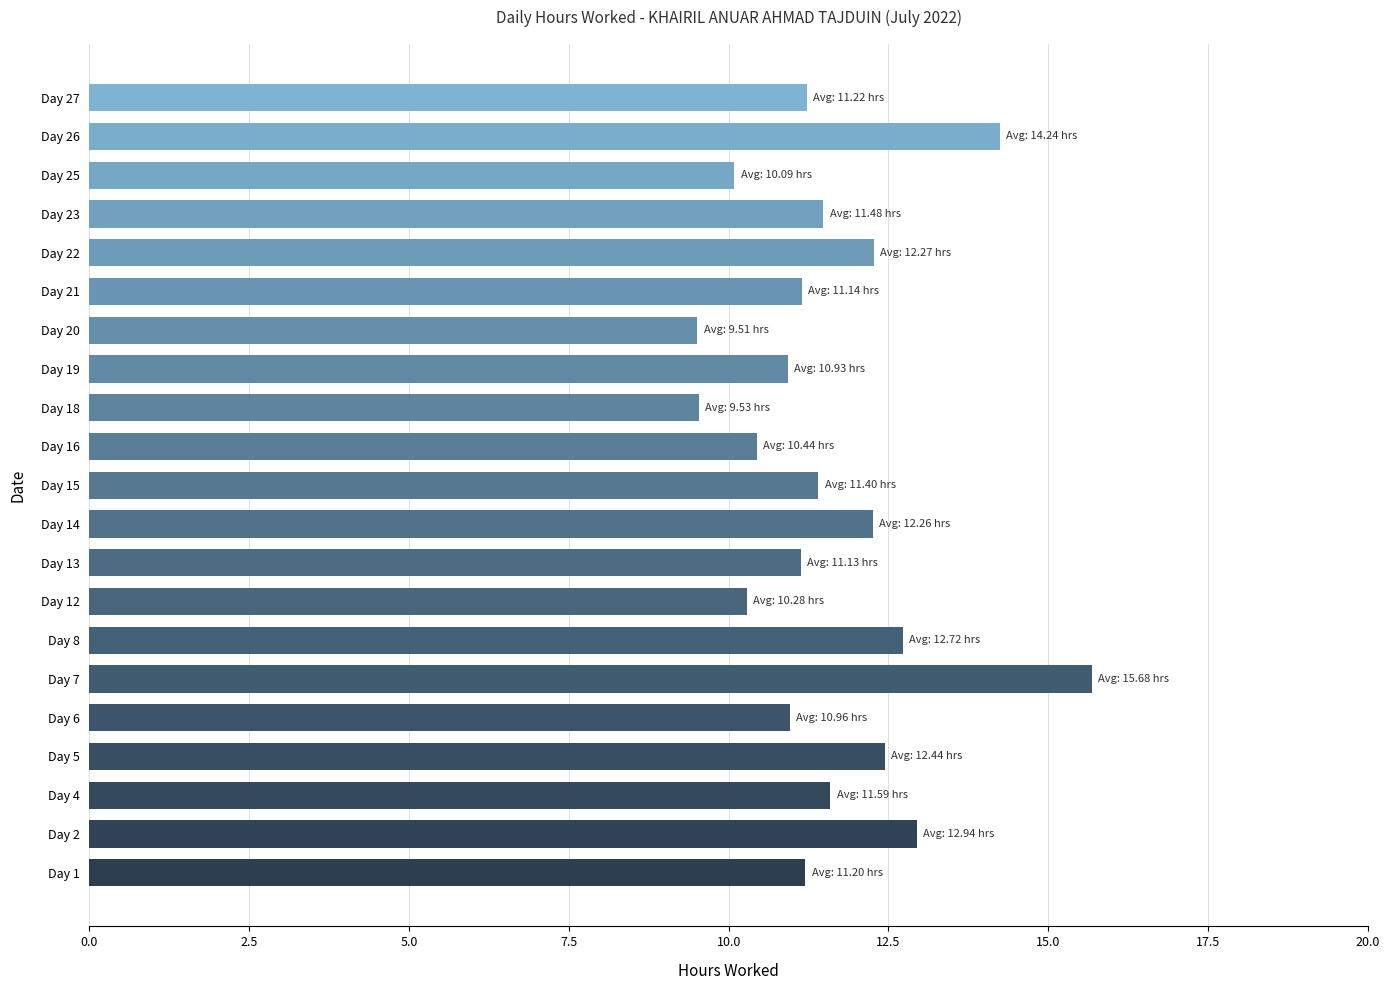

Approximately how many times larger is the value at Day 21 compared to Day 19?

1.0